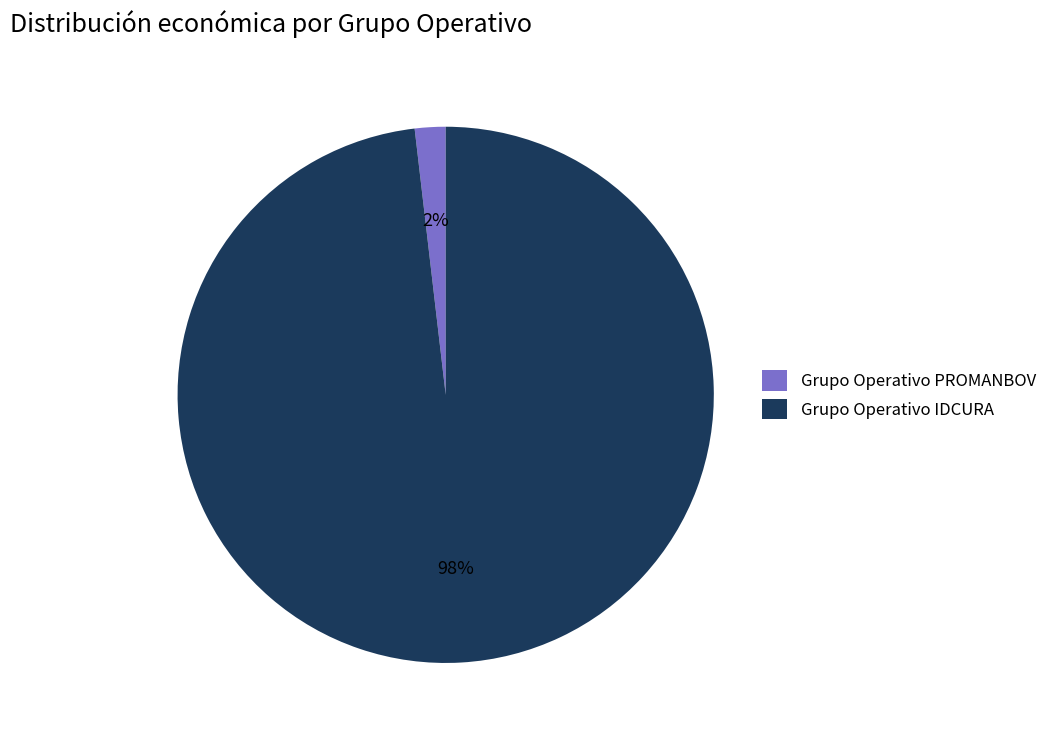

Rank the categories by value from lowest to highest.

Grupo Operativo PROMANBOV, Grupo Operativo IDCURA